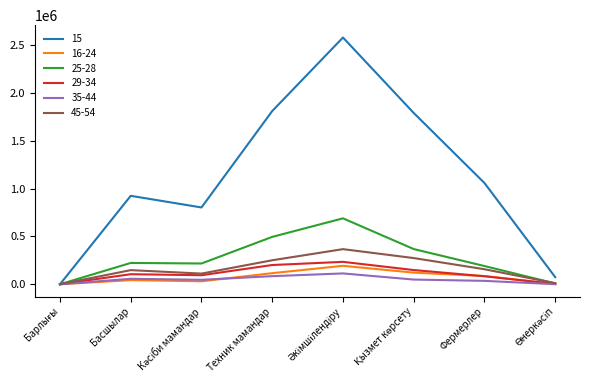

Which series has the widest spread of values?

15